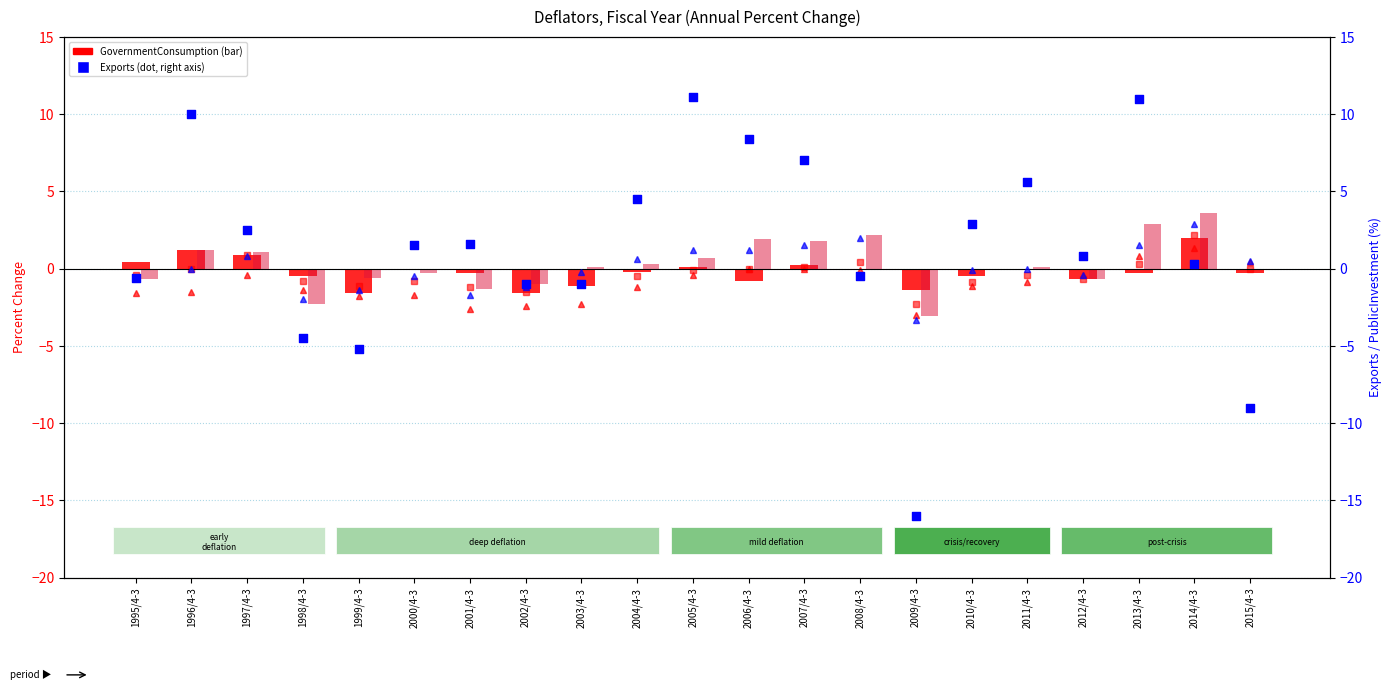

At which category is the sum across all series the highest?

2013/4-3